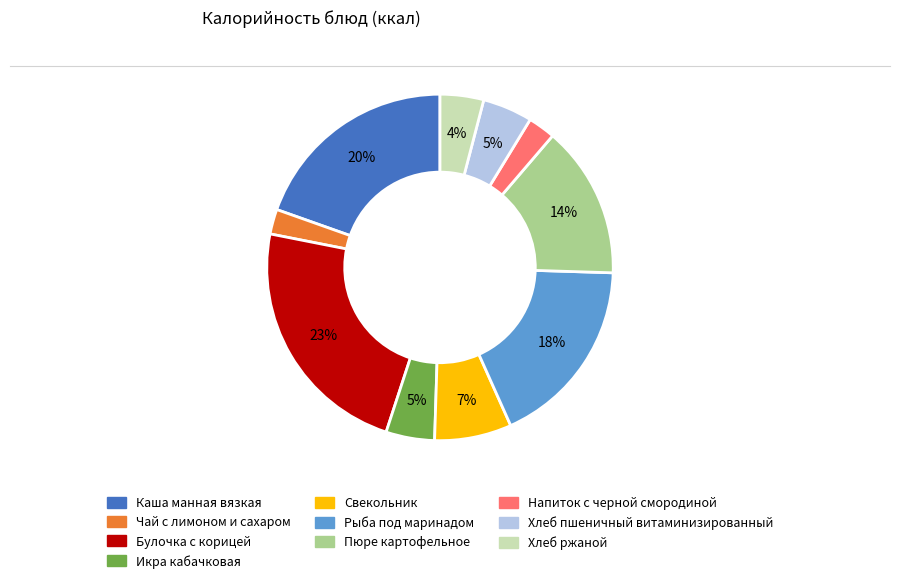

Which has a higher value, Булочка с корицей or Икра кабачковая?

Булочка с корицей